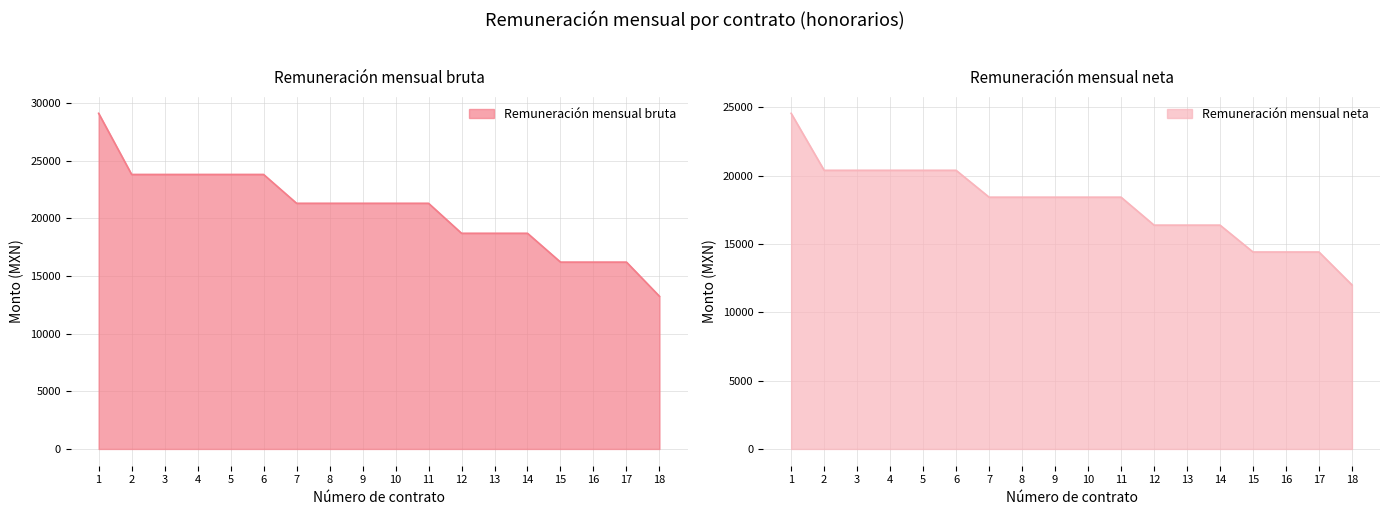

True or false: Remuneración mensual bruta and Remuneración mensual neta intersect in this chart.

False